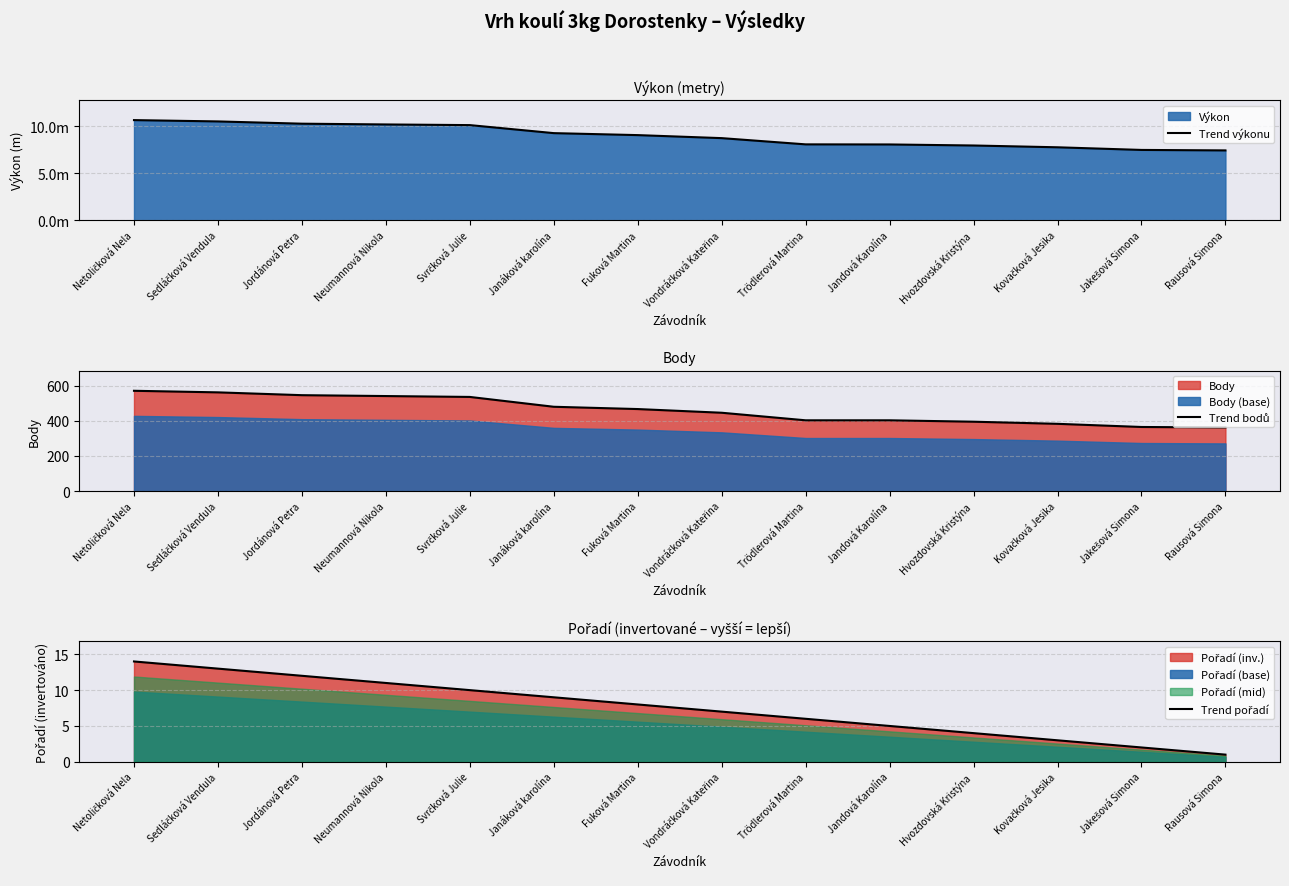

Which category has the highest value in the Trend pořadí series?

Netoličková Nela